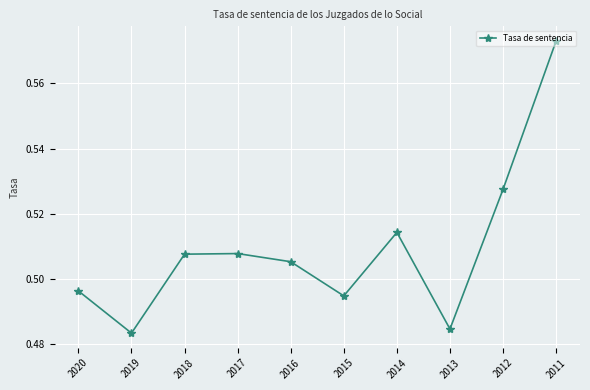

Which label corresponds to the largest value in the chart?

2011